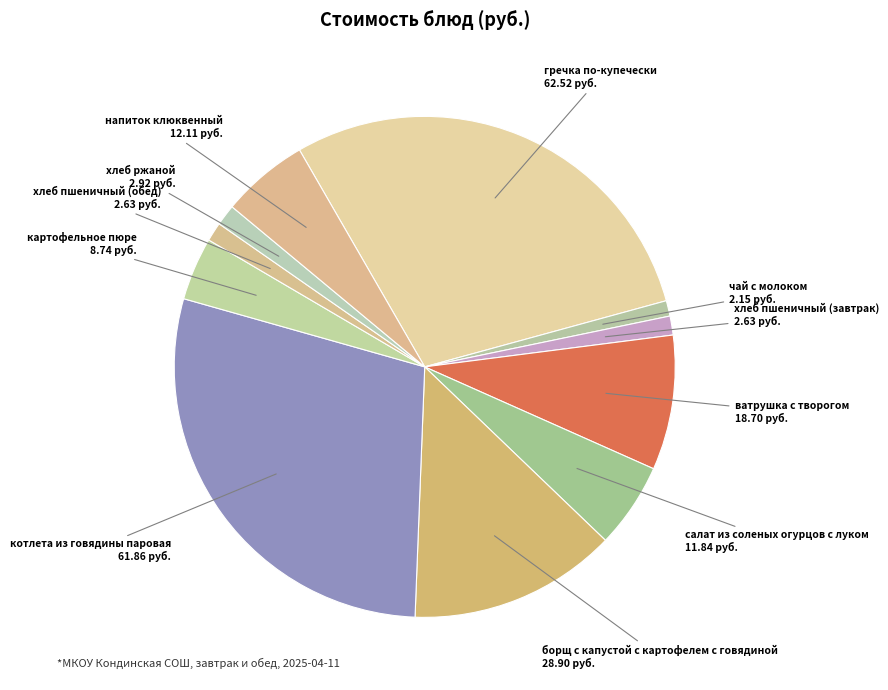

Is it true that хлеб пшеничный (обед) is 1% of the pie?

True